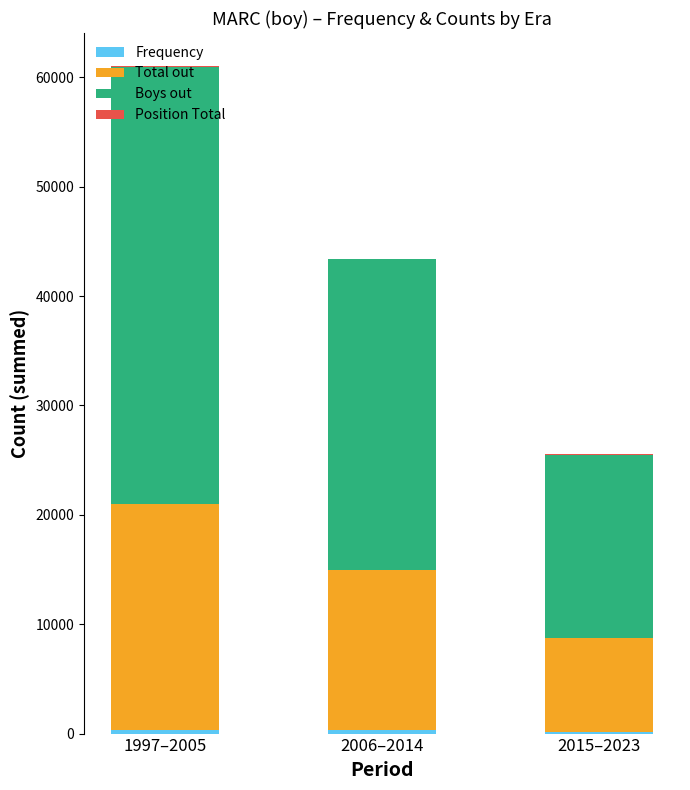

At which category is the sum across all series the highest?

1997–2005